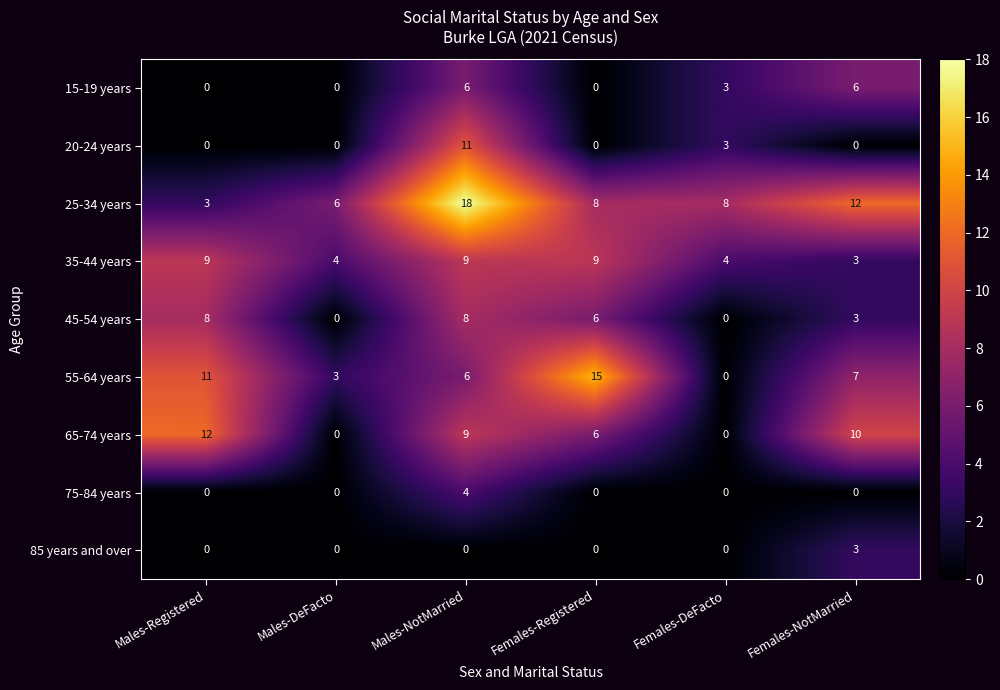

List the series in order of their peak value, lowest first.

85 years and over, 75-84 years, 15-19 years, 45-54 years, 35-44 years, 20-24 years, 65-74 years, 55-64 years, 25-34 years